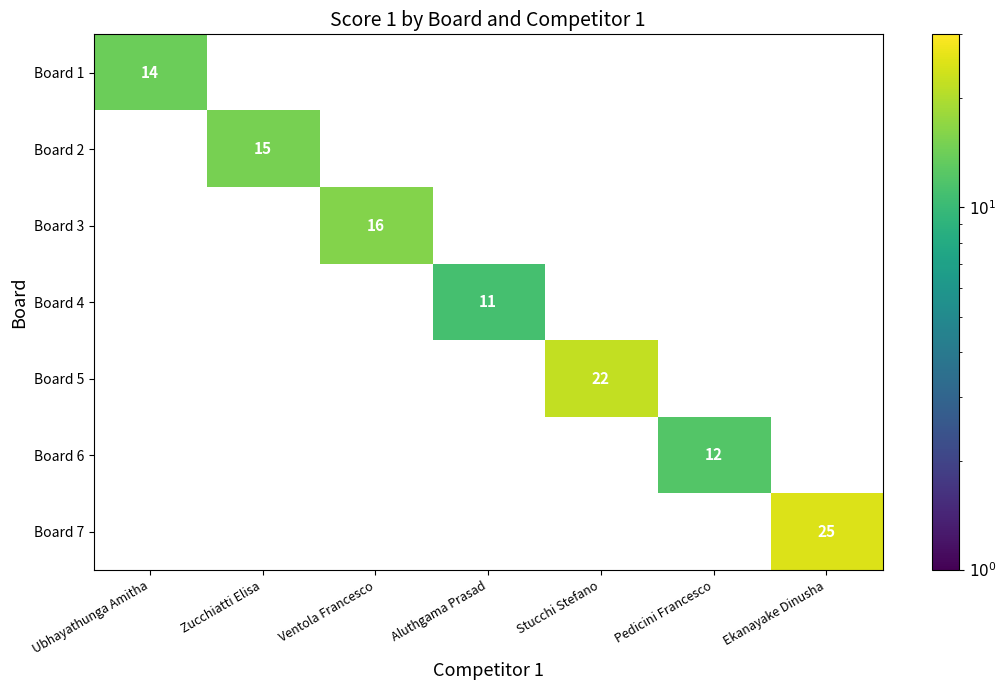

Which has a higher value, Ubhayathunga Amitha or Zucchiatti Elisa?

Zucchiatti Elisa